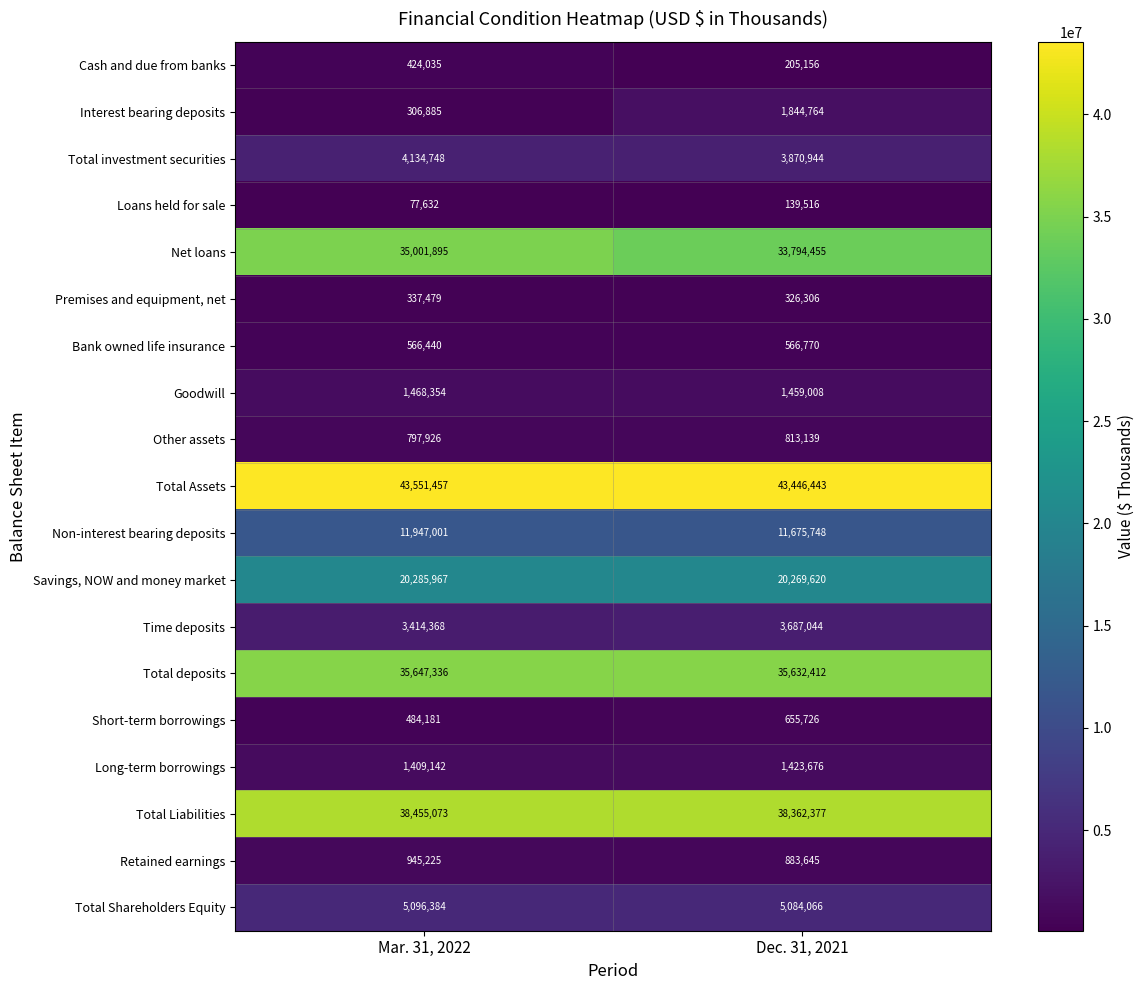

Which series changed the most between Mar. 31, 2022 and Dec. 31, 2021?

Interest bearing deposits